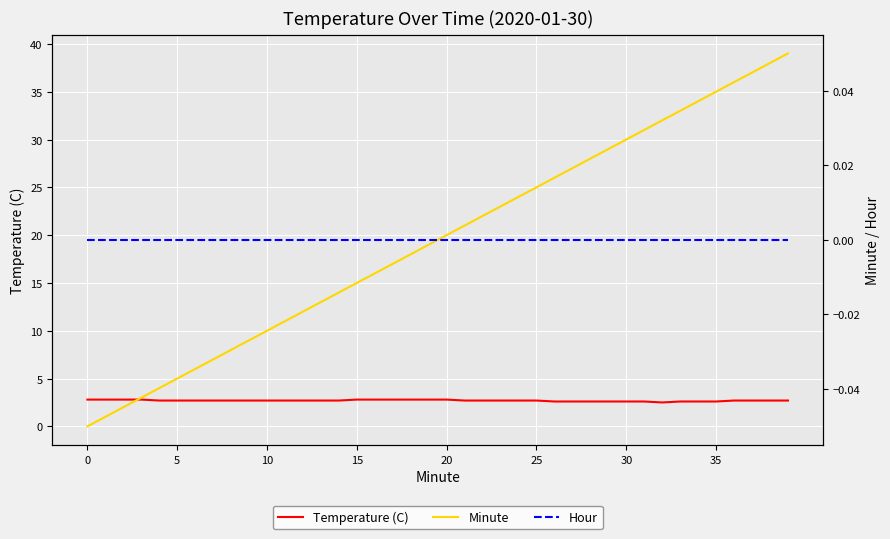

What are all the series names shown in the legend?

Temperature (C), Minute, Hour